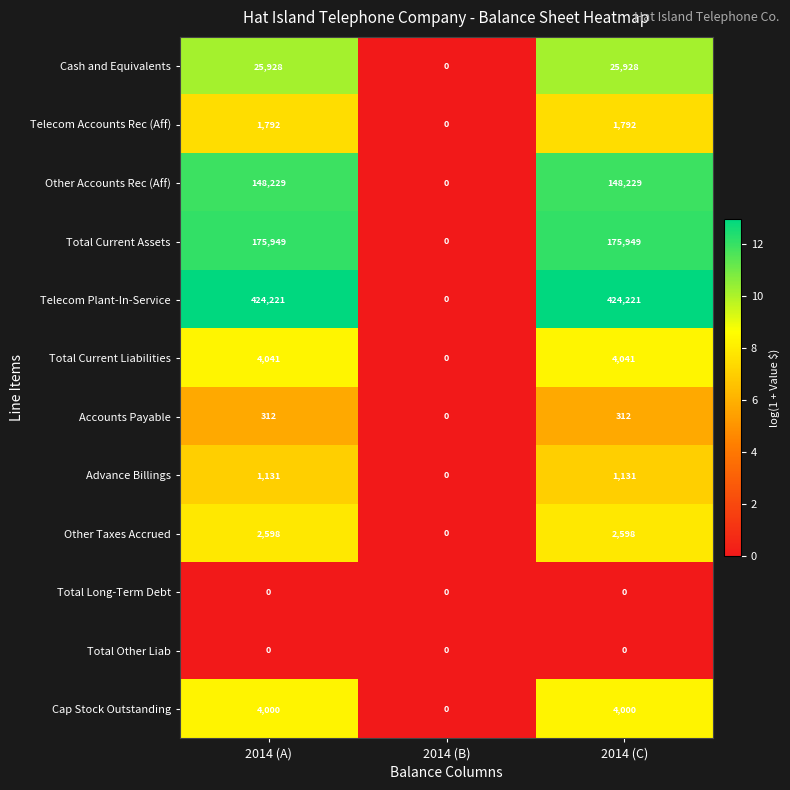

What is the total value across all series at 2014 (C)?

788201